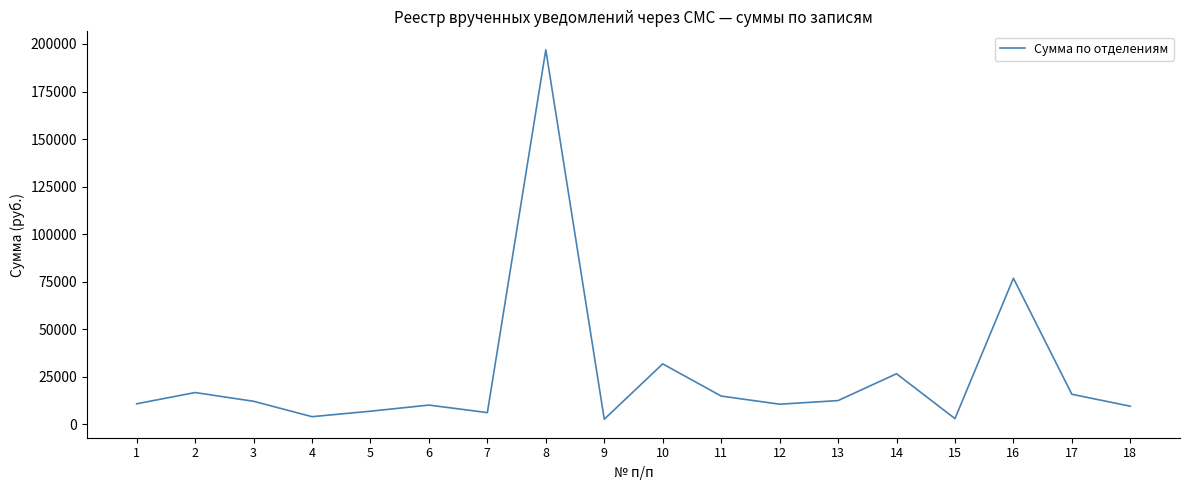

Does the chart display data point markers on the line(s)?

No